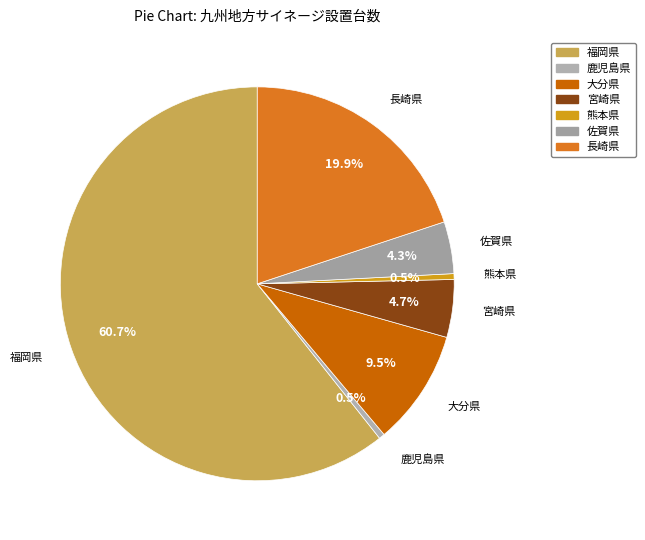

Which category has the biggest portion of the pie?

福岡県